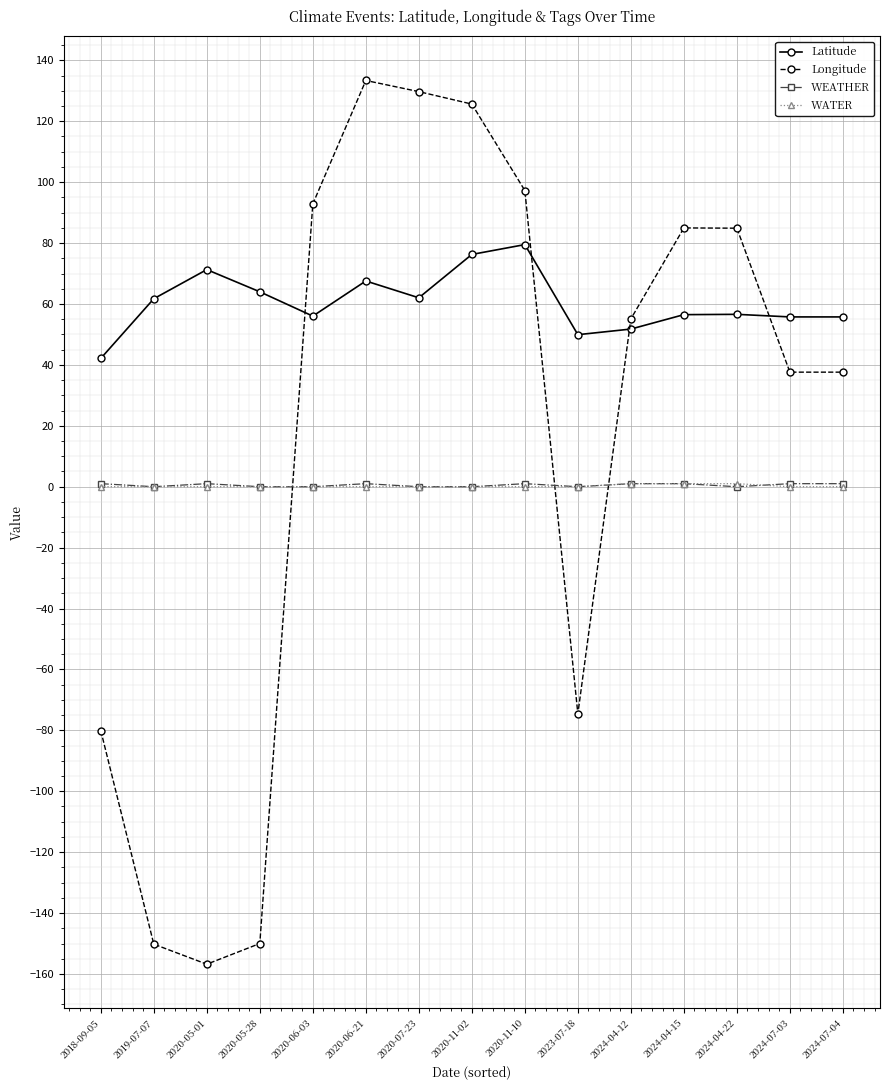

What is the difference between the highest and lowest values at 2020-11-02?

125.6